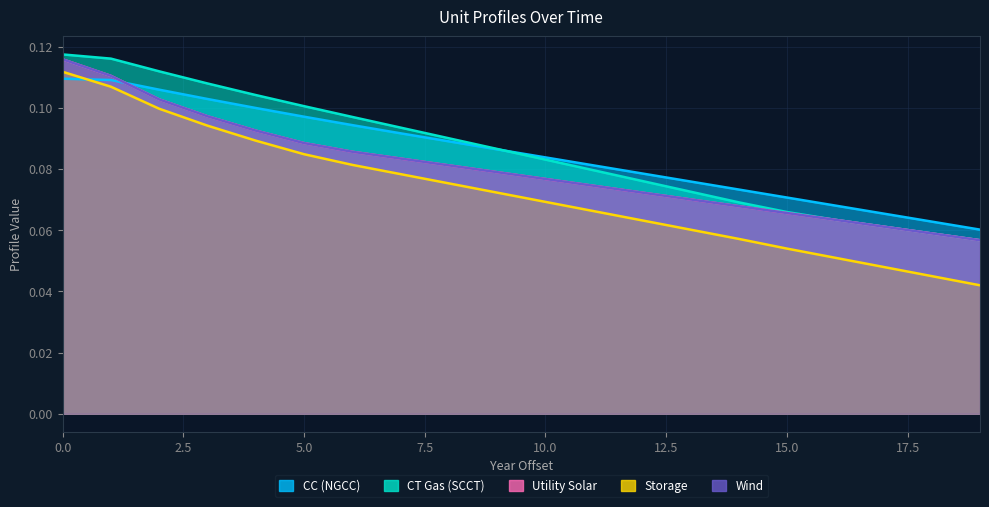

What is the difference between the maximum and second lowest values in the Storage series?

0.1